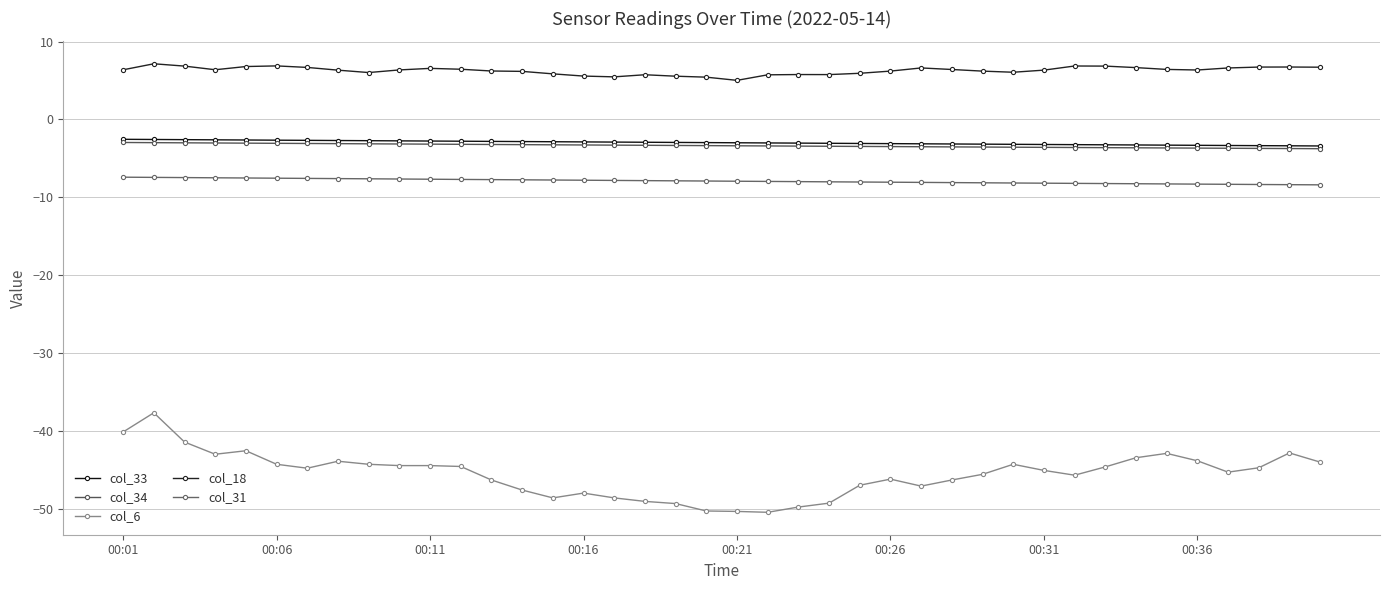

How many lines are shown in the chart?

5